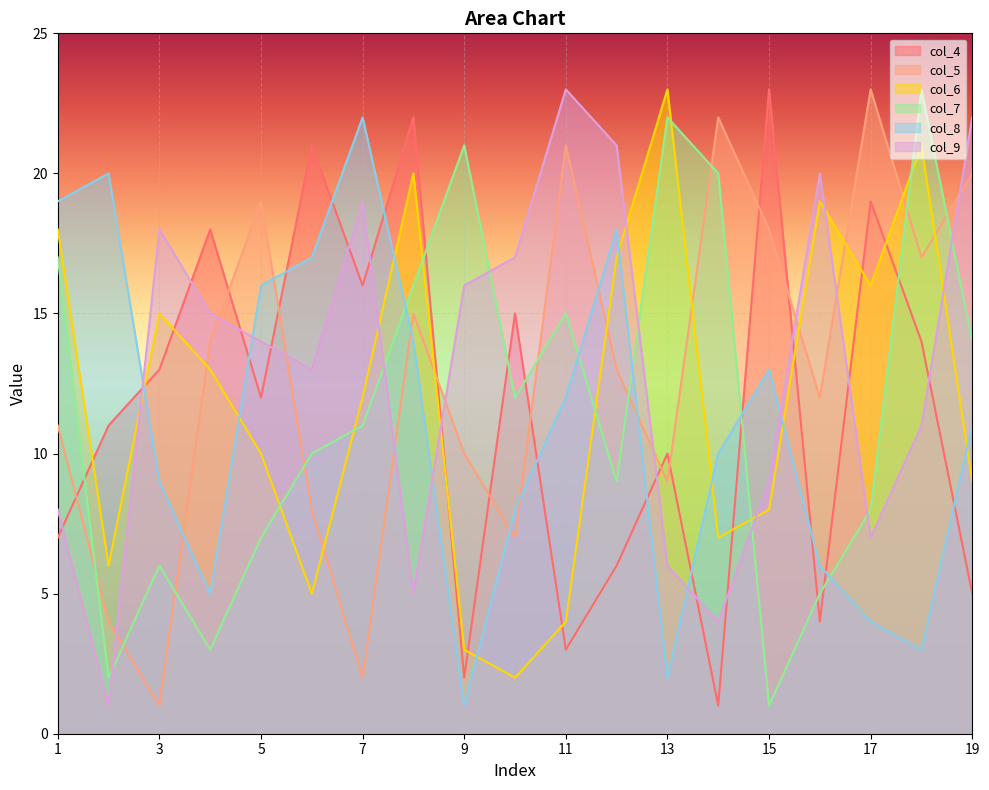

In col_6, how many points are higher than both neighbors (excluding endpoints)?

5